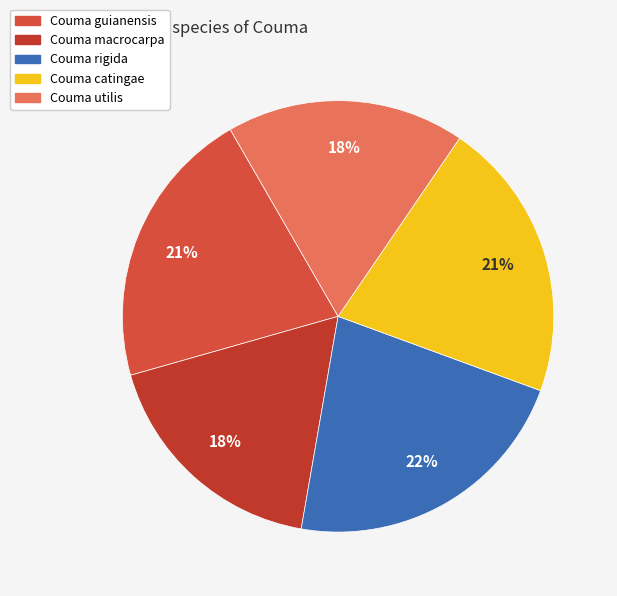

To the nearest percent, what is the difference between the largest and smallest slice percentages?

4%